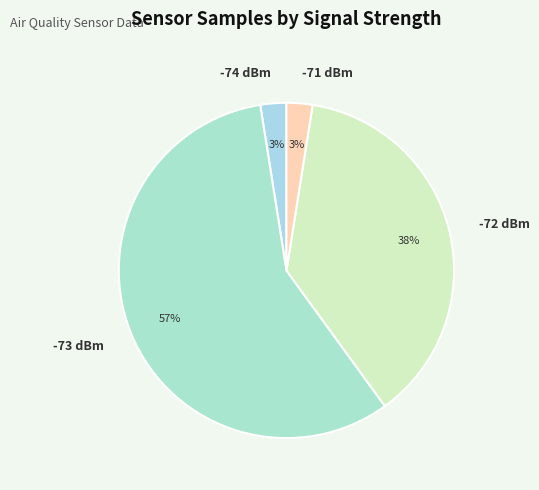

Which slice represents more than half of the pie?

-73 dBm